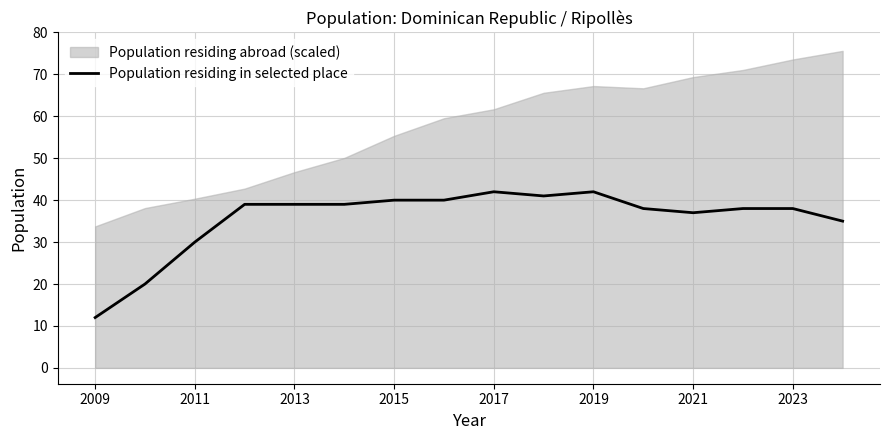

The value of Population residing in selected place at 2019 is 42. True or false?

True